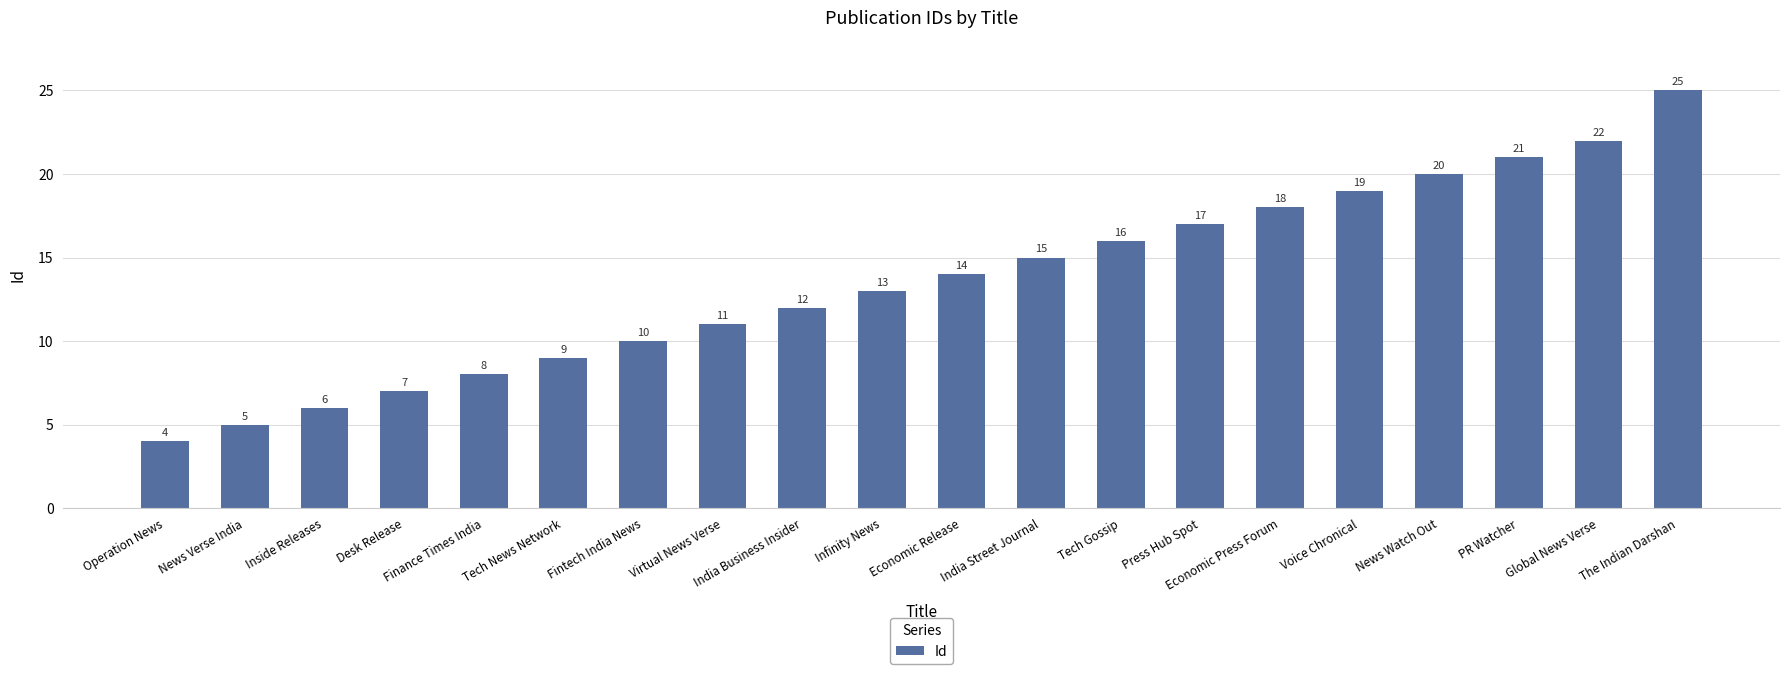

What is the smallest value displayed?

4